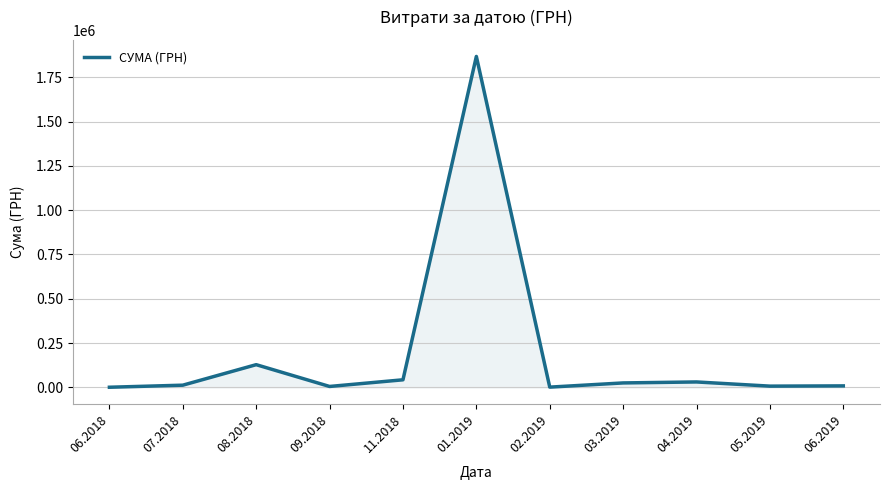

At which category does the chart reach its peak across all series?

01.2019